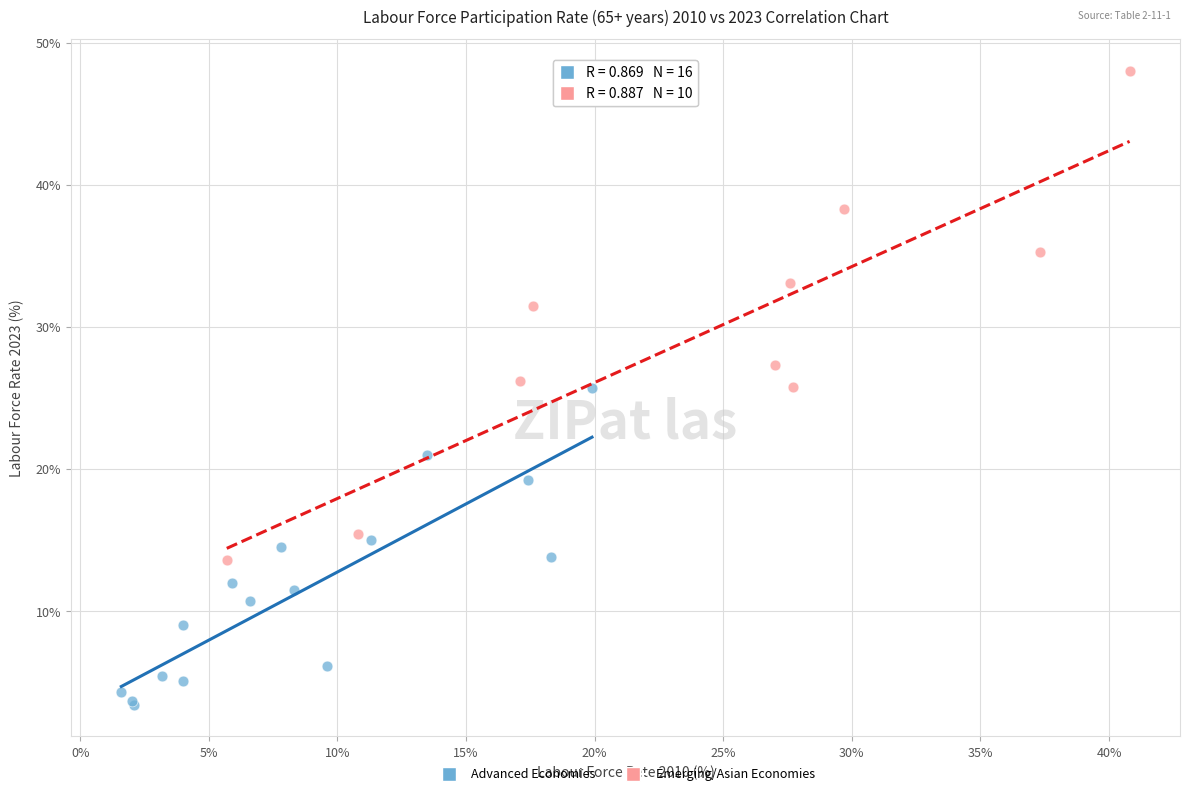

Which series has the widest spread of Y values?

Emerging/Asian Economies